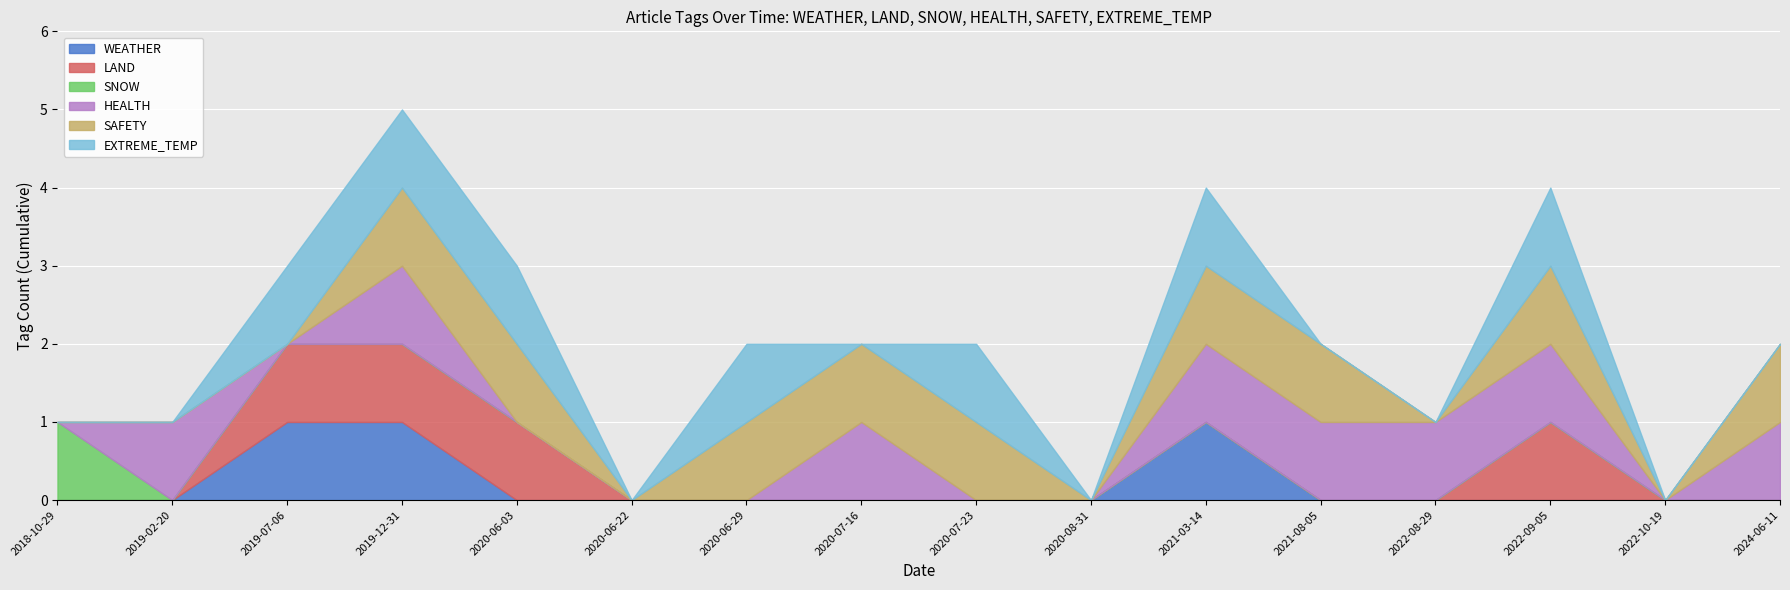

Does the chart display data point markers on the line(s)?

No